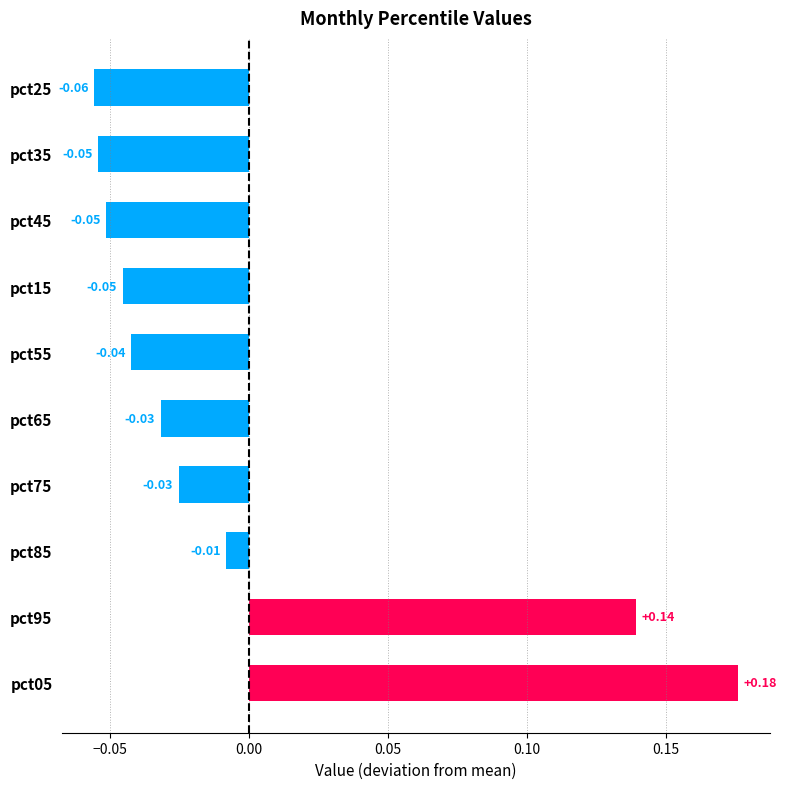

Which has a higher value, pct55 or pct15?

pct55